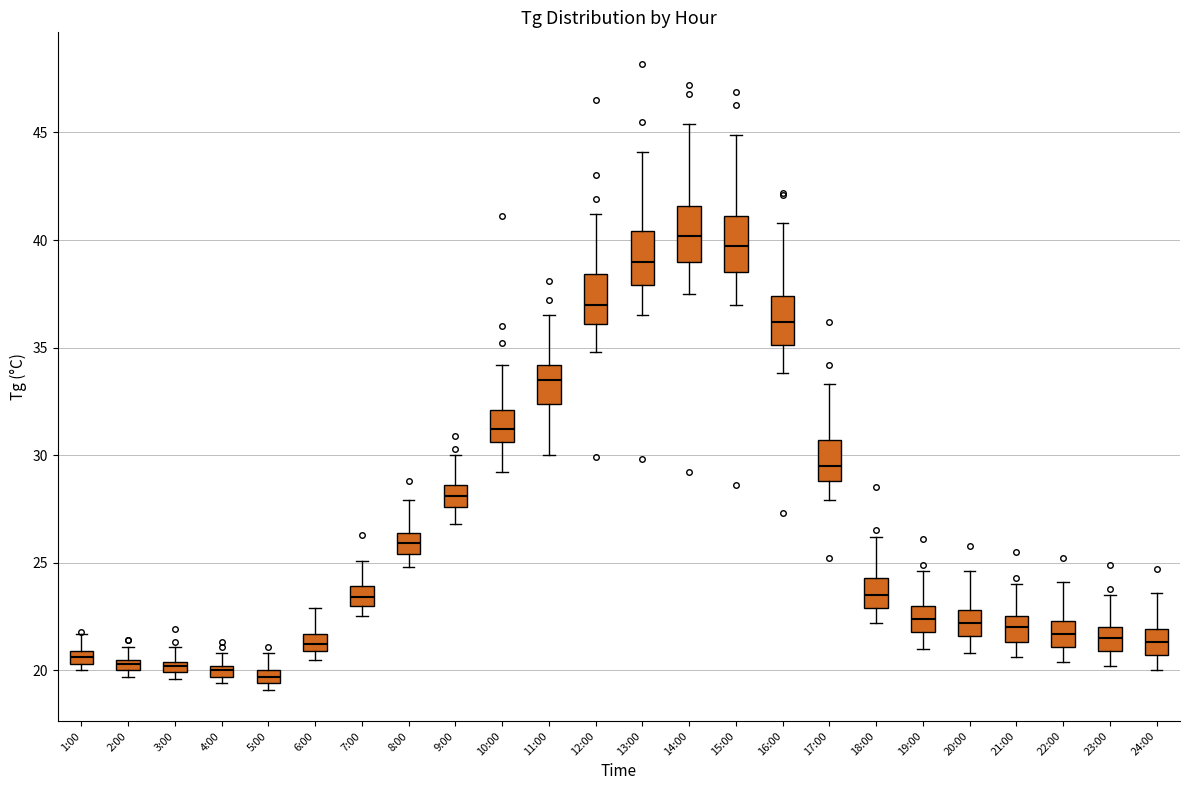

Where is the lower edge of the box for 3:00 on the y-axis? The values are not printed on the chart, so give them approximately, as read against the axis.

20.0